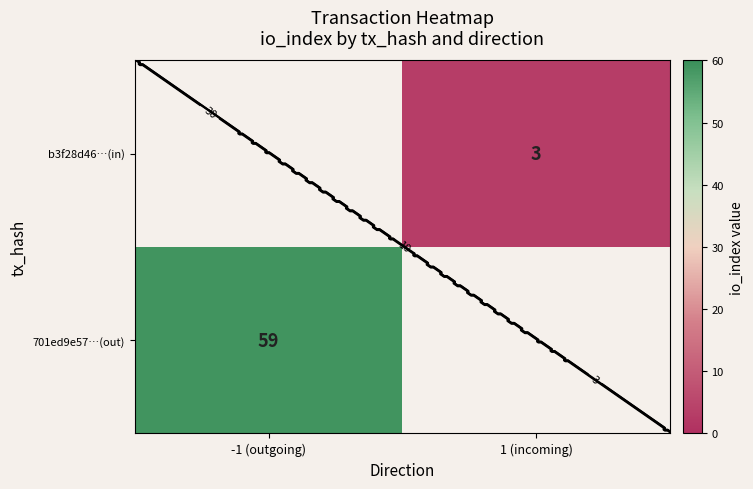

The b3f28d46…(in) series shows 0.7 at 1 (incoming). True or false?

False